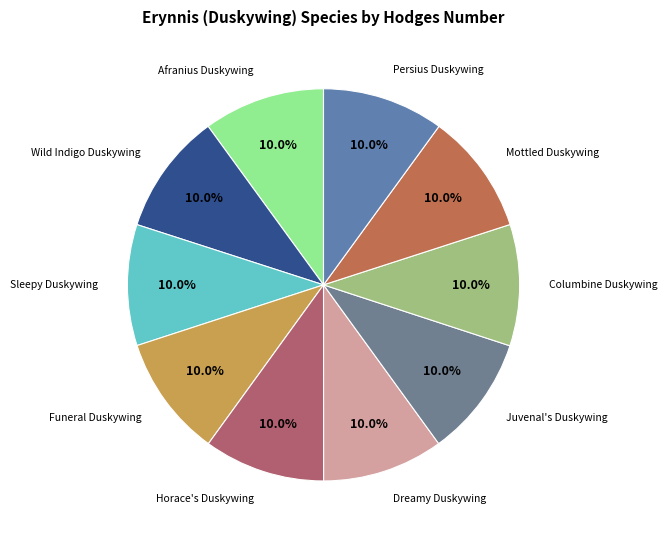

How many segments does this pie chart have?

10